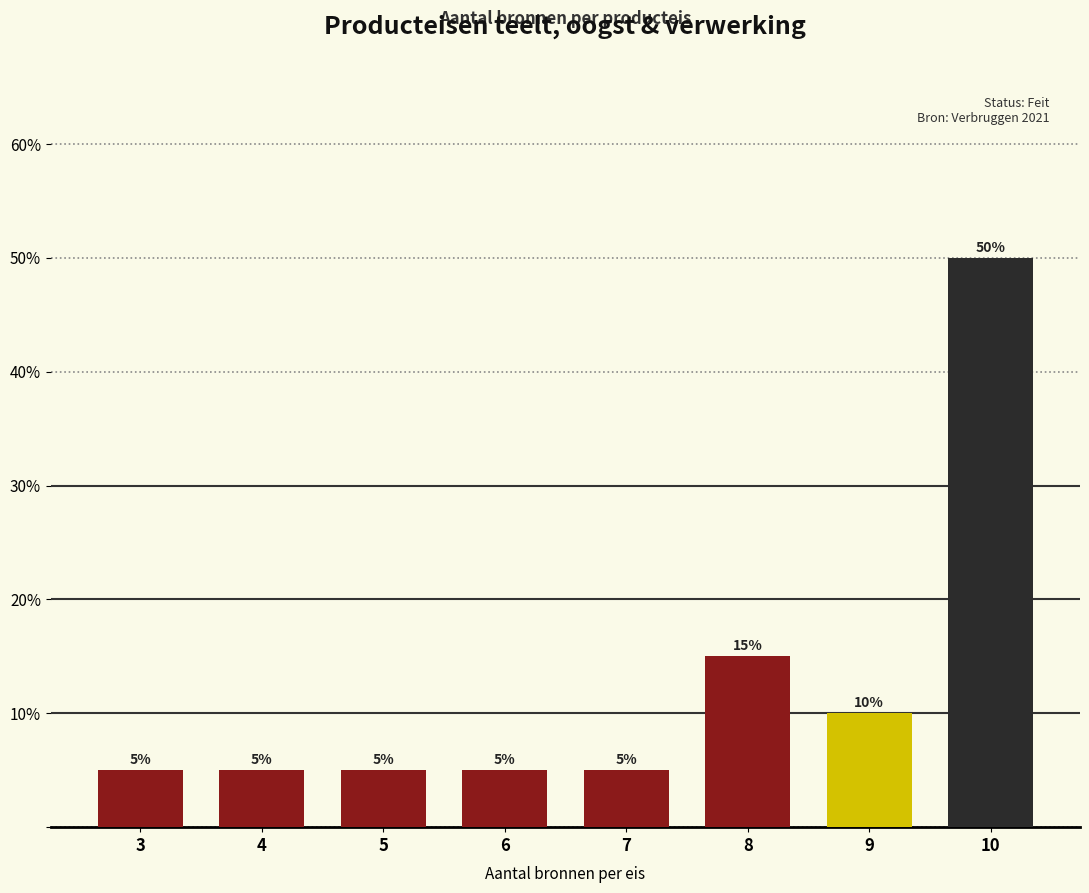

Reading right to left, what are all the values shown in this chart?

10=50	9=10	8=15	7=5	6=5	5=5	4=5	3=5